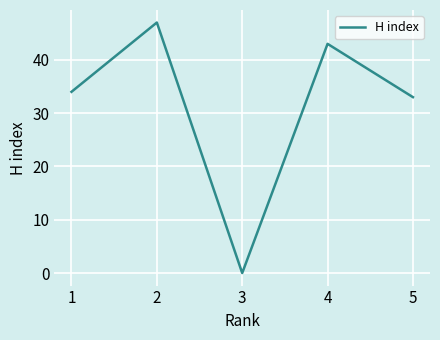

The value at 3 is 28. True or false?

False